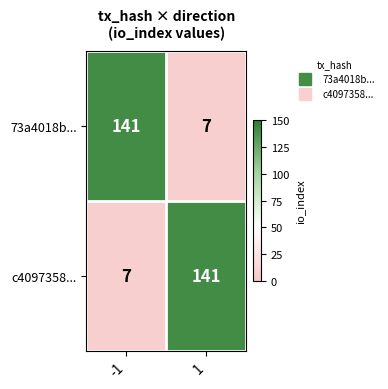

What is the total value across all series at -1?

148